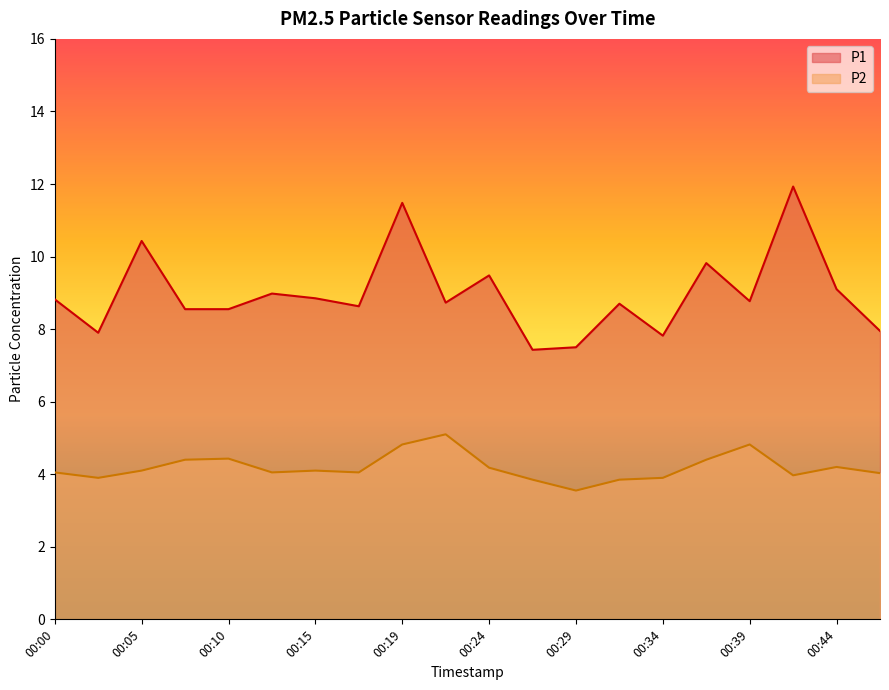

What is the difference between the P2 values at 00:07 and 00:44?

0.2